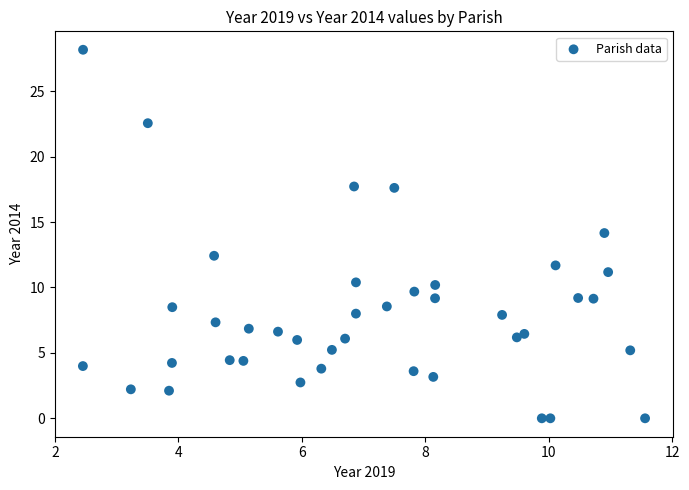

What is the range of Y values (max minus min)?

28.2